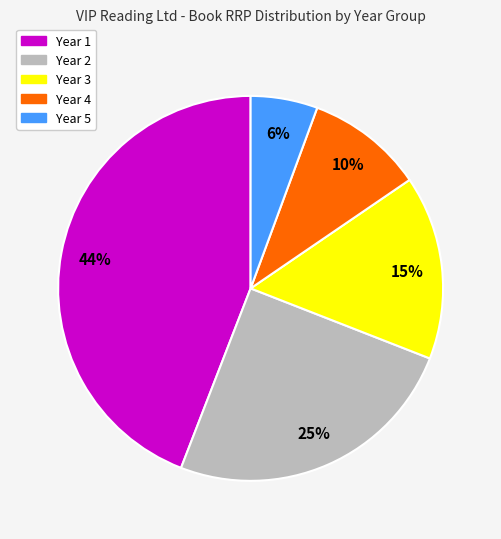

True or false: Year 5 accounts for 6% of the total.

True